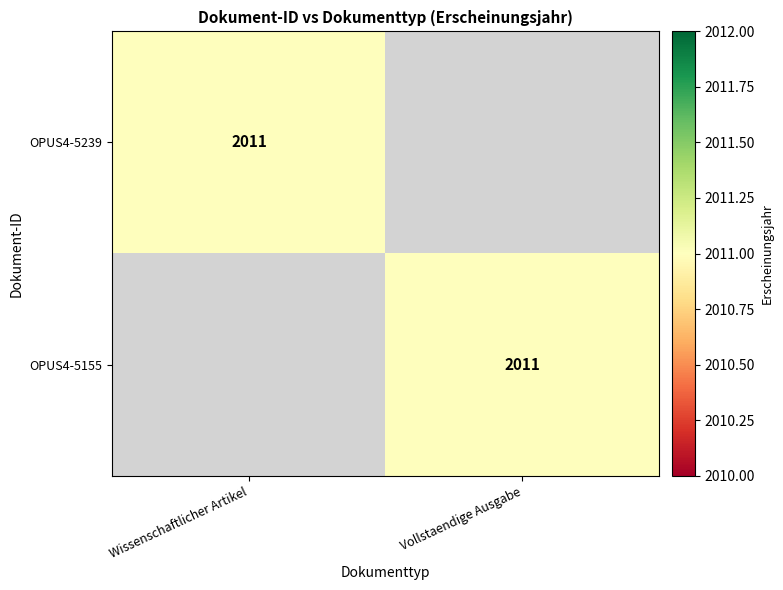

True or false: OPUS4-5155 has a value of 2011 at Vollstaendige Ausgabe.

True